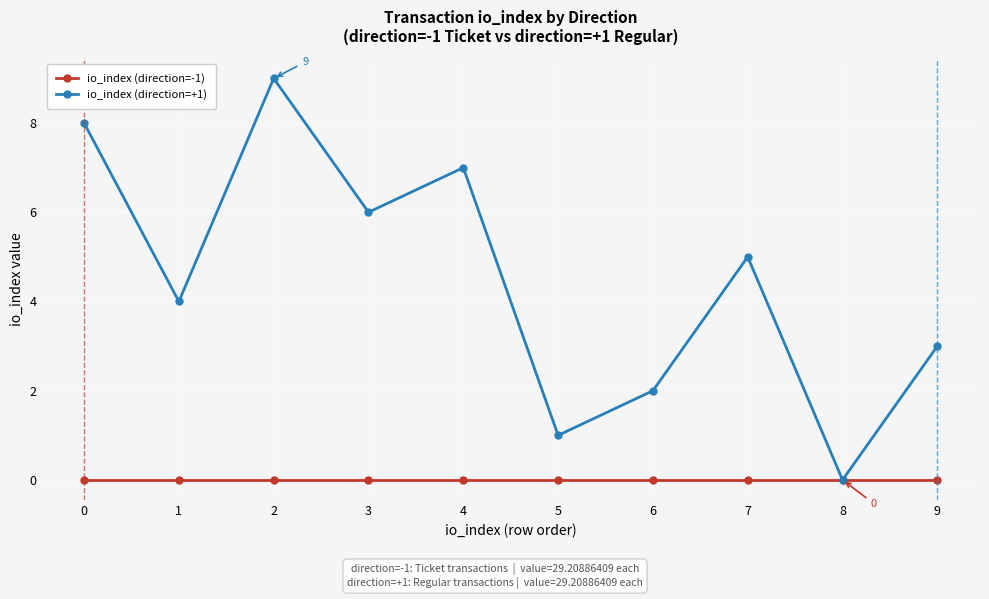

Which series has the widest spread of values?

io_index (direction=+1)